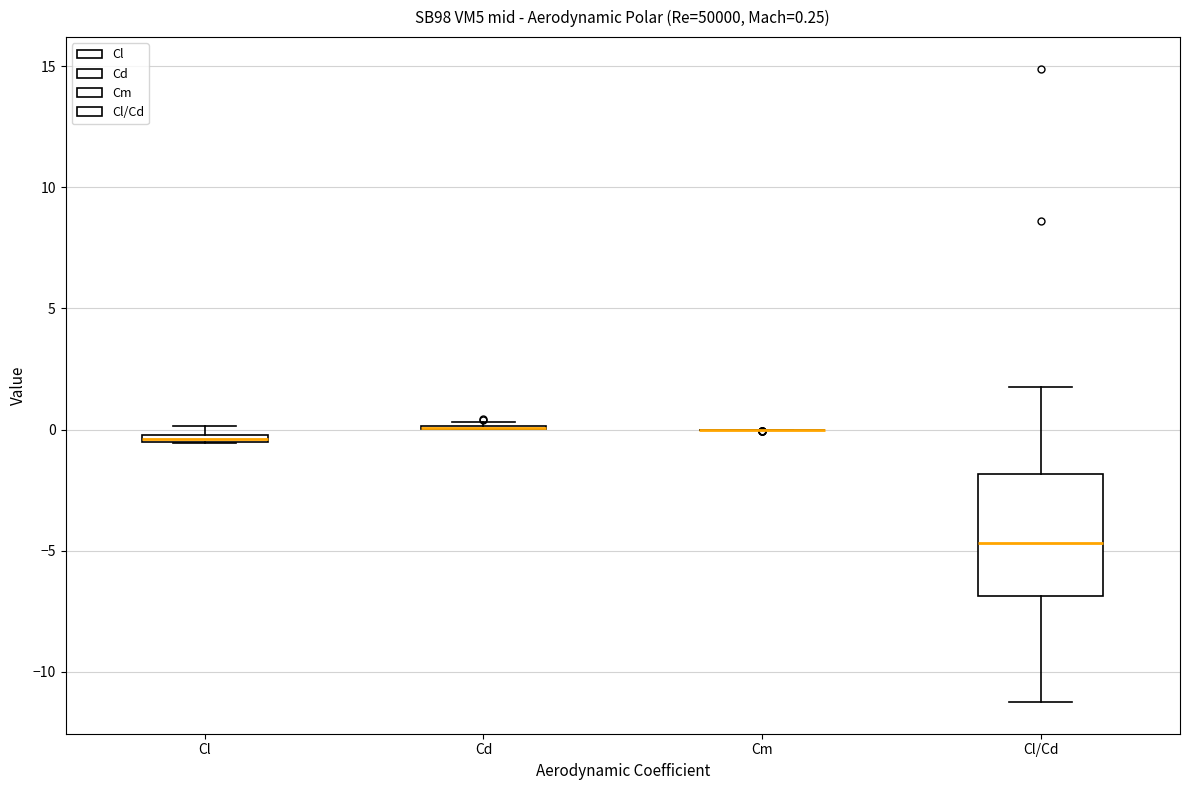

Which box is the tallest, from its lower edge to its upper edge?

Cl/Cd